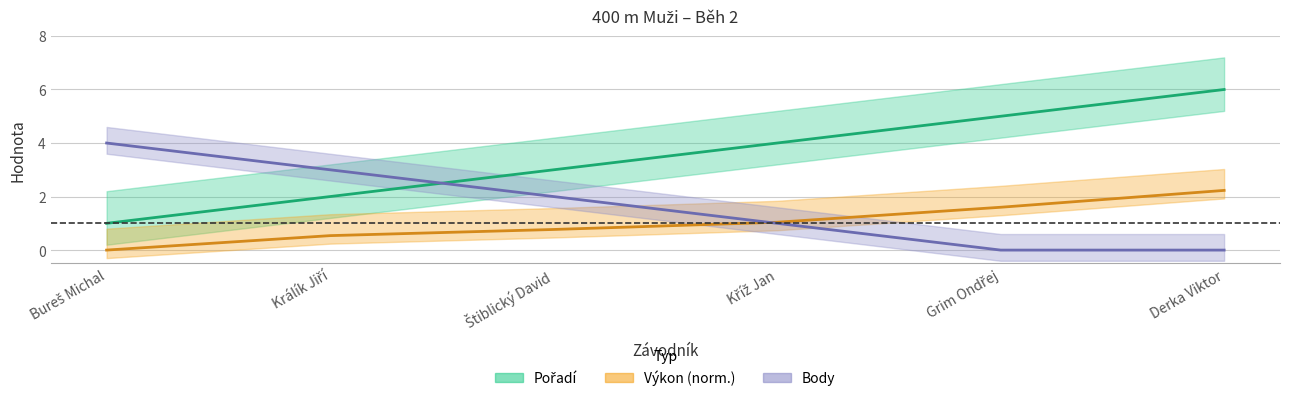

What position from the right is Králík Jiří?

5